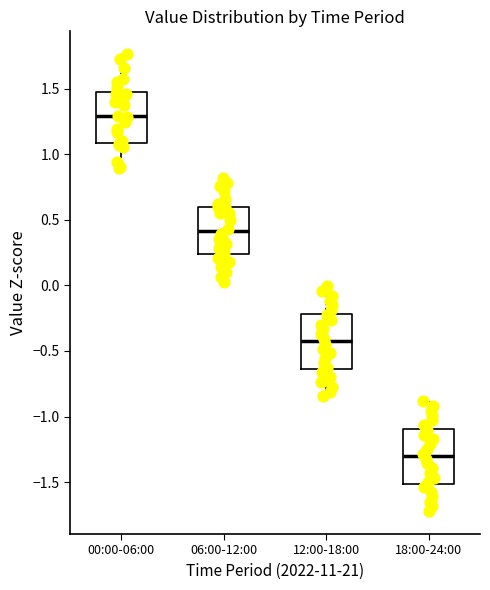

Reading left to right, read every box against the y-axis: the position of its median line, the range the box covers, and the ends of its whiskers. The values are not printed on the chart, so give them approximately, as read against the axis.

00:00-06:00: median 1.30, box 1.10 to 1.50, whiskers 0.90 to 1.75
06:00-12:00: median 0.40, box 0.25 to 0.60, whiskers 0.05 to 0.80
12:00-18:00: median -0.45, box -0.65 to -0.20, whiskers -0.85 to 0.00
18:00-24:00: median -1.30, box -1.50 to -1.10, whiskers -1.70 to -0.90